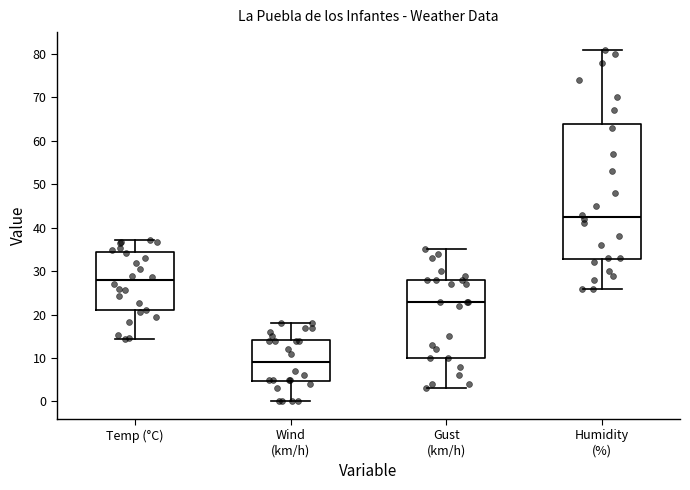

Reading left to right, read every box against the y-axis: the position of its median line, the range the box covers, and the ends of its whiskers. The values are not printed on the chart, so give them approximately, as read against the axis.

Temp (°C): median 28, box 21 to 34, whiskers 14 to 37
Wind (km/h): median 9, box 5 to 14, whiskers 0 to 18
Gust (km/h): median 23, box 10 to 28, whiskers 3 to 35
Humidity (%): median 43, box 33 to 64, whiskers 26 to 81